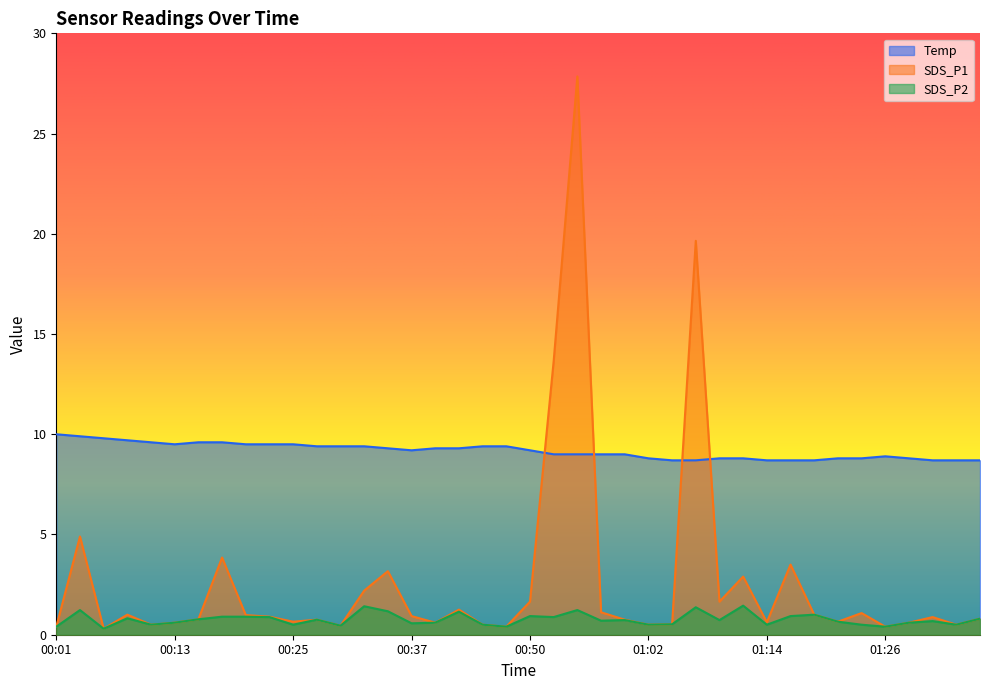

Count the number of data series in this chart.

3